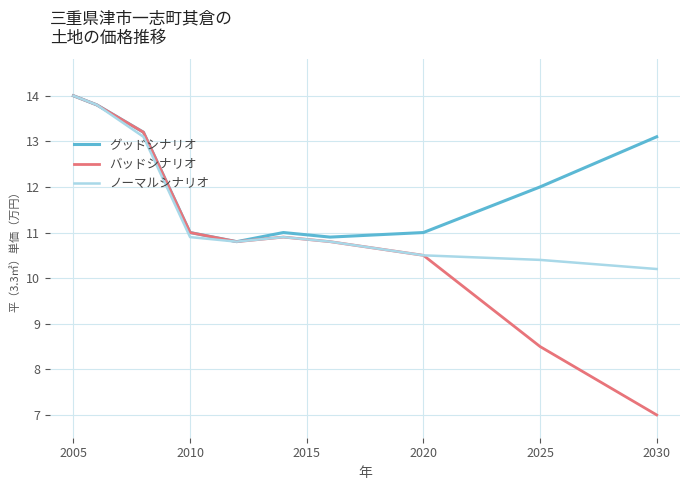

What is the highest value of the ノーマルシナリオ series?

14.0